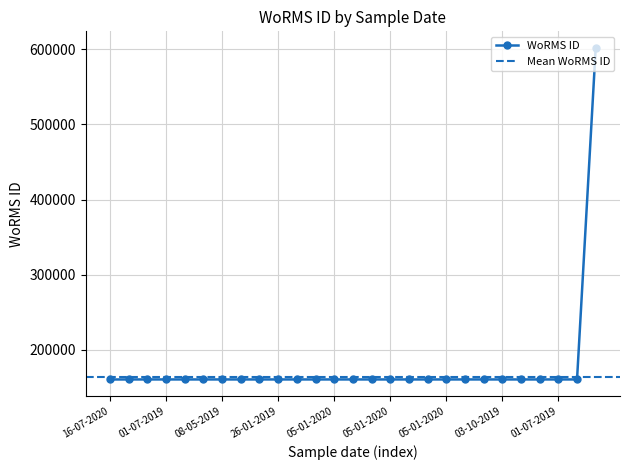

The chart shows a value of 601687 at 03-10-2021. True or false?

True